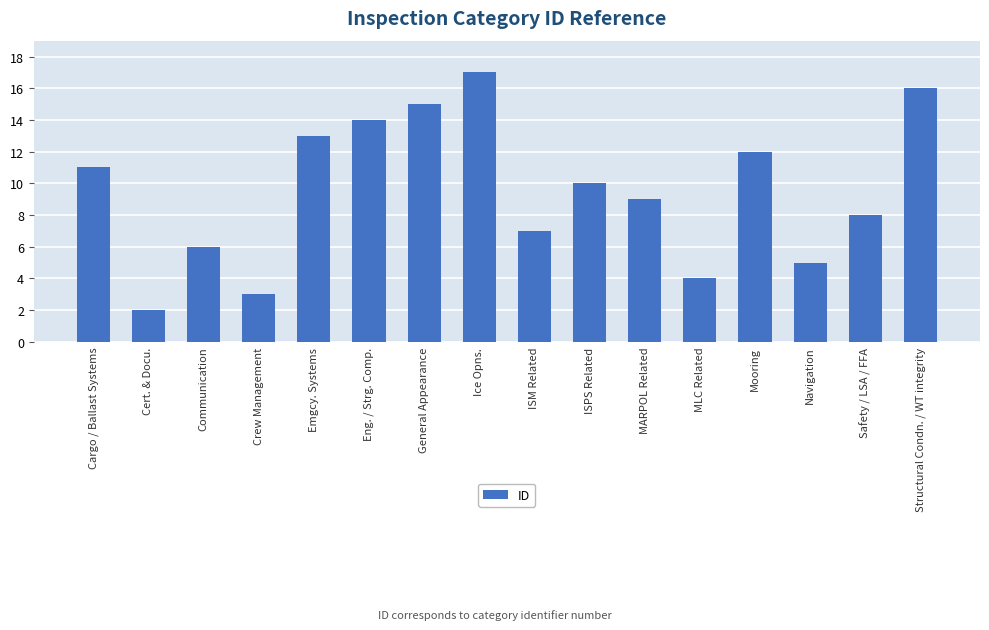

List the labels in order of value, largest first.

Ice Opns., Structural Condn. / WT integrity, General Appearance, Eng. / Strg. Comp., Emgcy. Systems, Mooring, Cargo / Ballast Systems, ISPS Related, MARPOL Related, Safety / LSA / FFA, ISM Related, Communication, Navigation, MLC Related, Crew Management, Cert. & Docu.